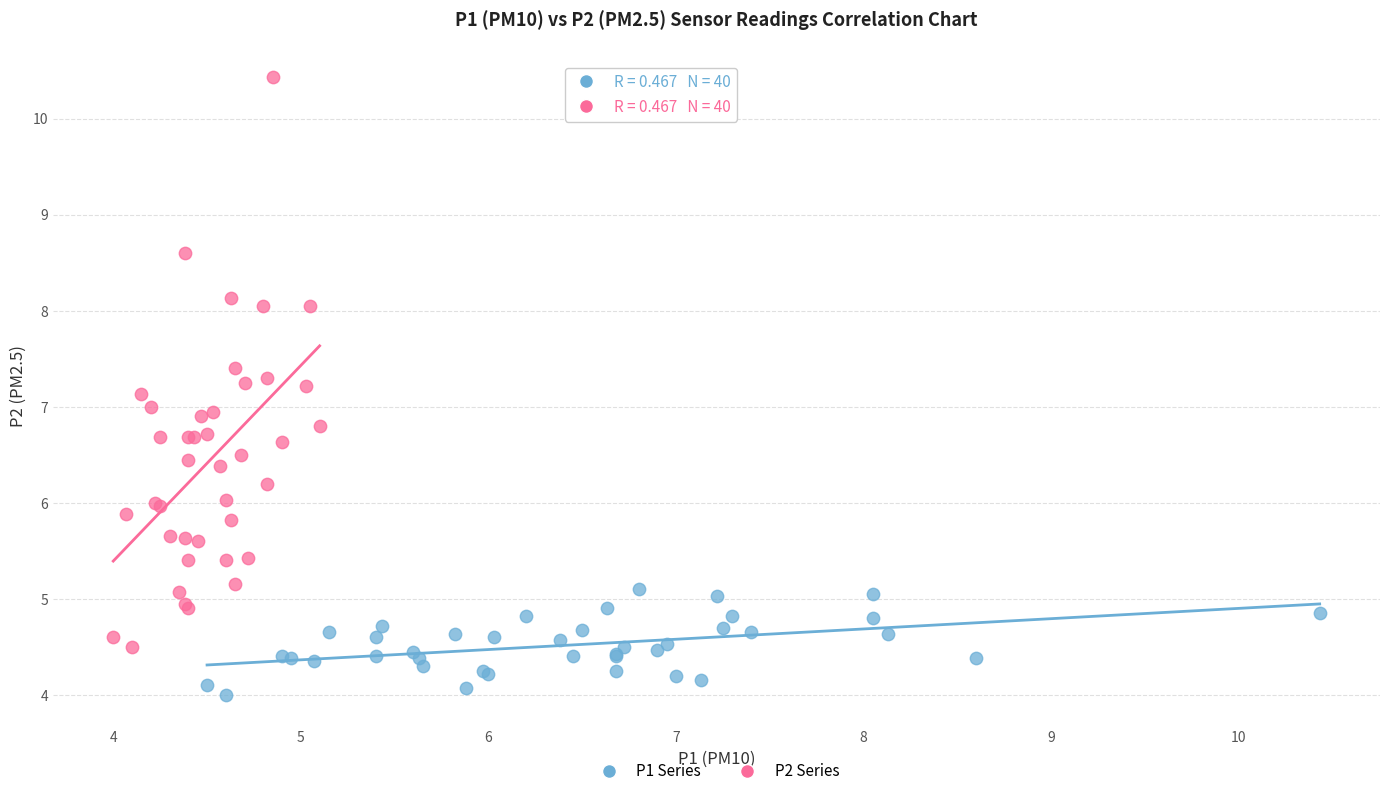

Which series has the widest spread of Y values?

P2 Series